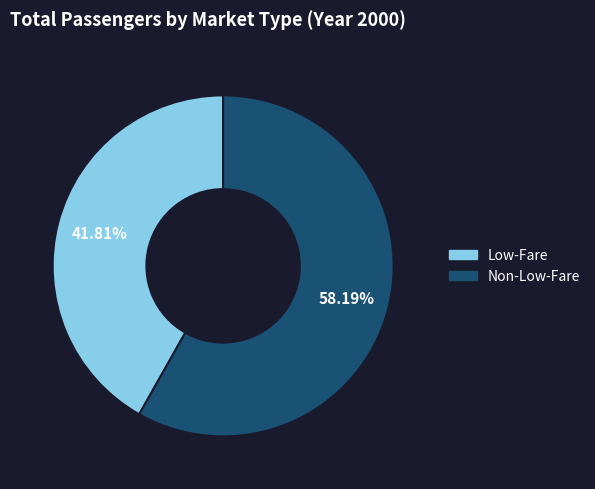

Is there a majority slice in this chart?

Yes